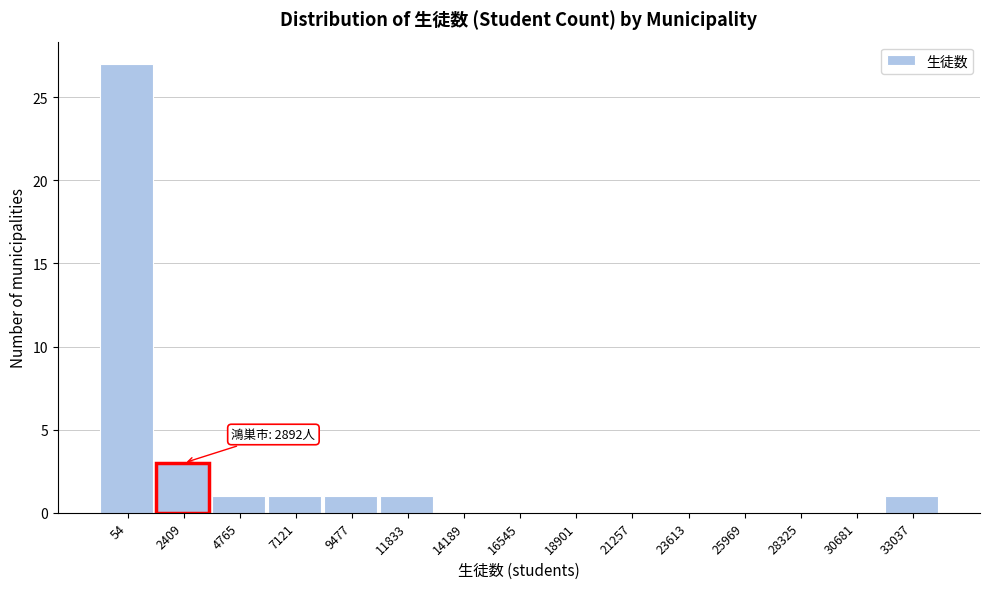

Reading left to right, extract all data points from this chart.

54=27	2409=3	4765=1	7121=1	9477=1	11833=1	14189=0	16545=0	18901=0	21257=0	23613=0	25969=0	28325=0	30681=0	33037=1